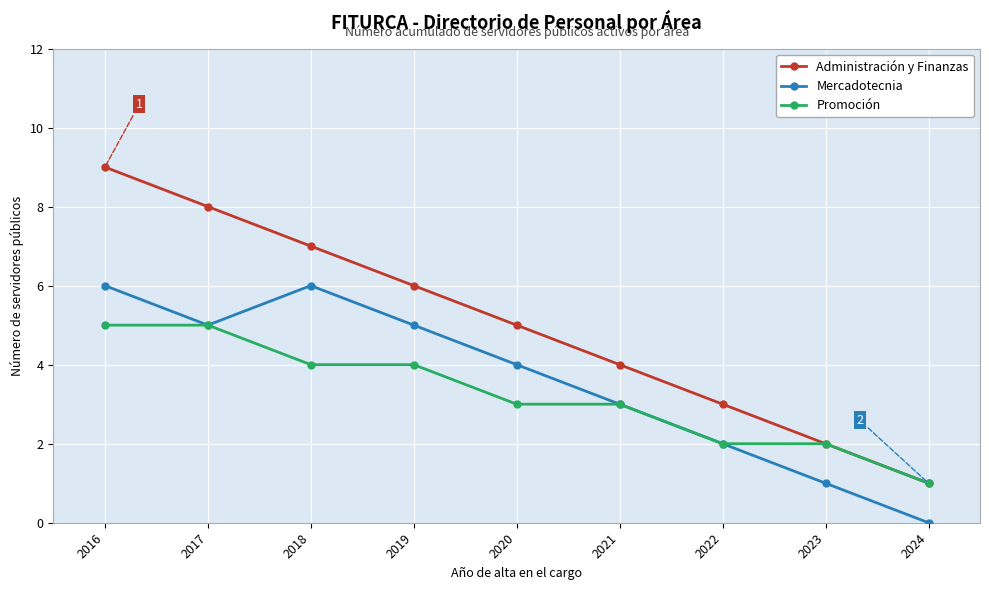

At which label does Promoción reach its minimum?

2024